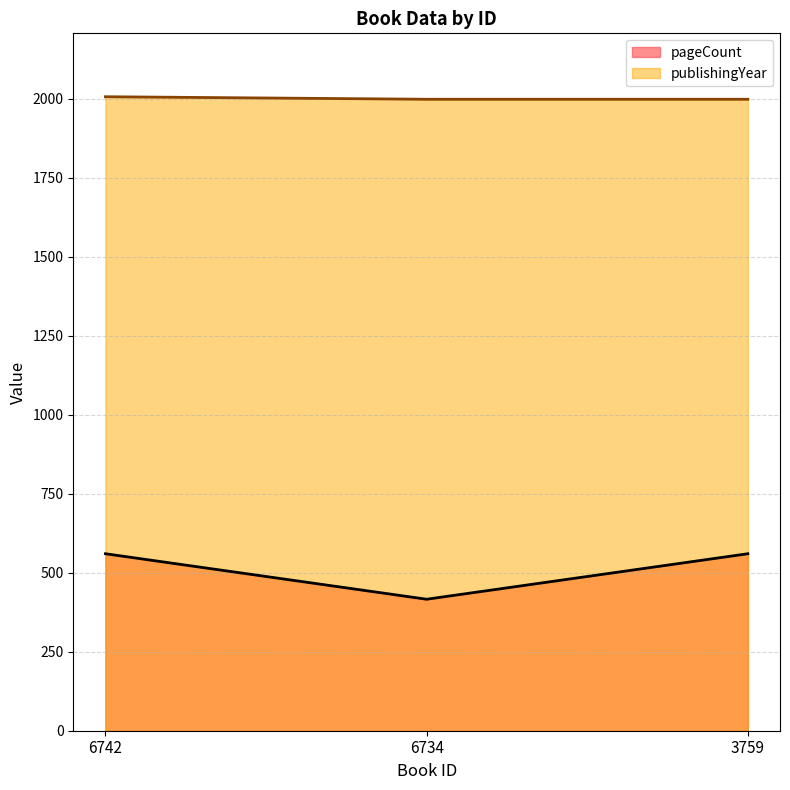

True or false: publishingYear has a value of 2006 at 6742.

True